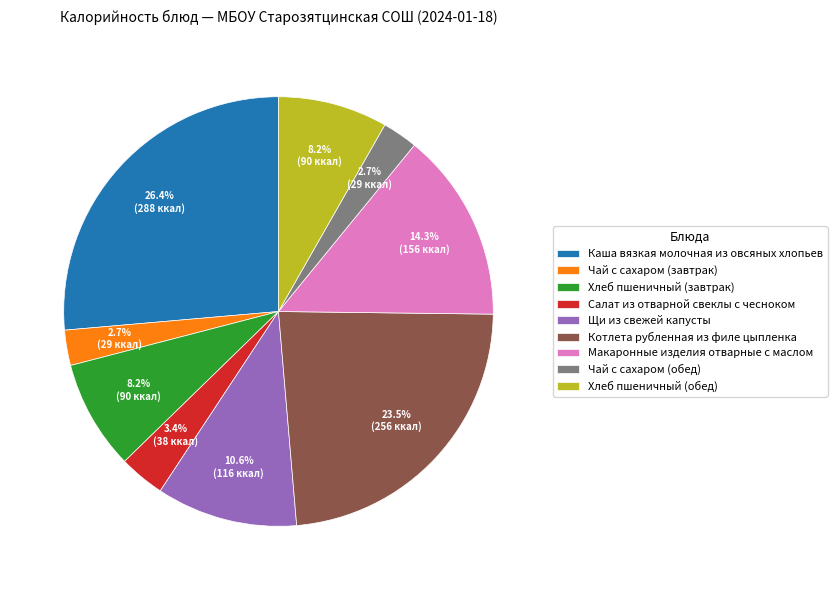

What is the largest slice in the pie chart?

Каша вязкая молочная из овсяных хлопьев